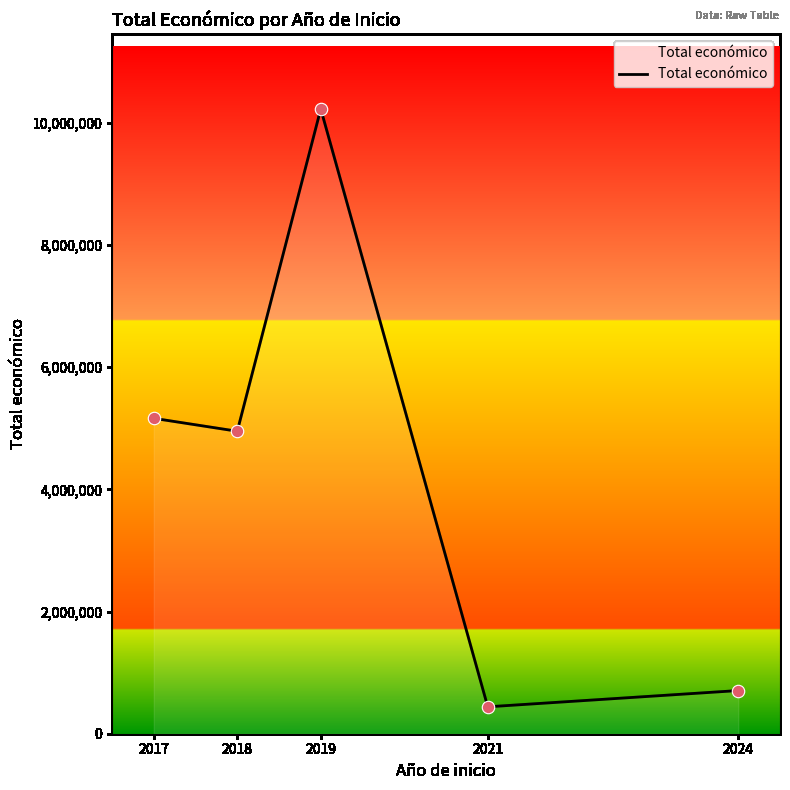

Approximately how many times larger is the value at 2024 compared to 2019?

0.1